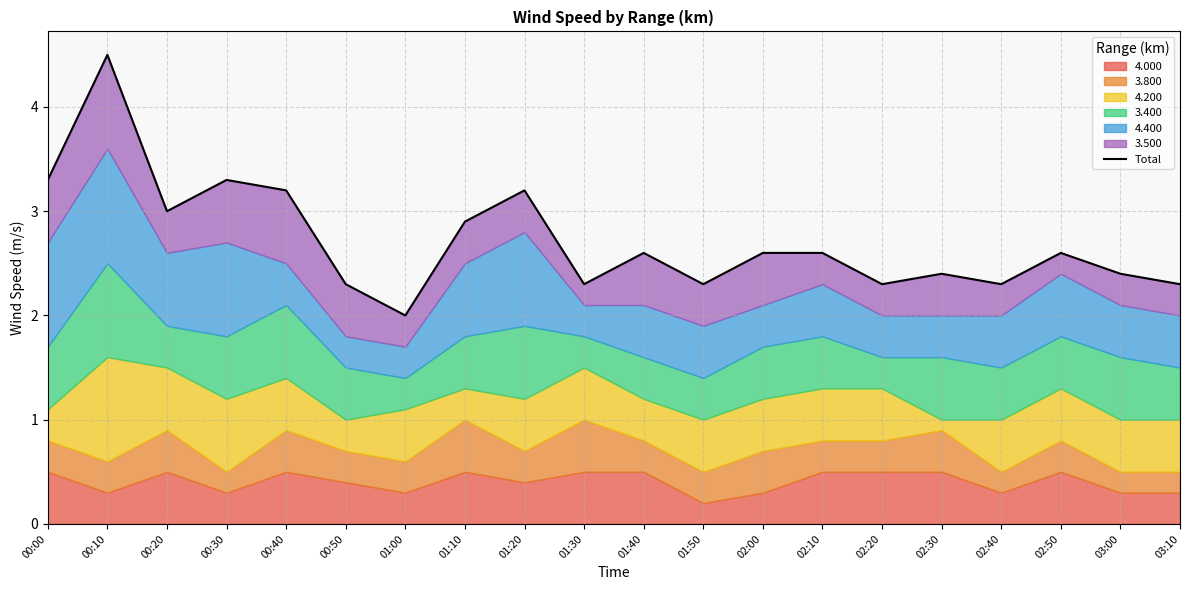

At which category does the chart reach its peak across all series?

00:10